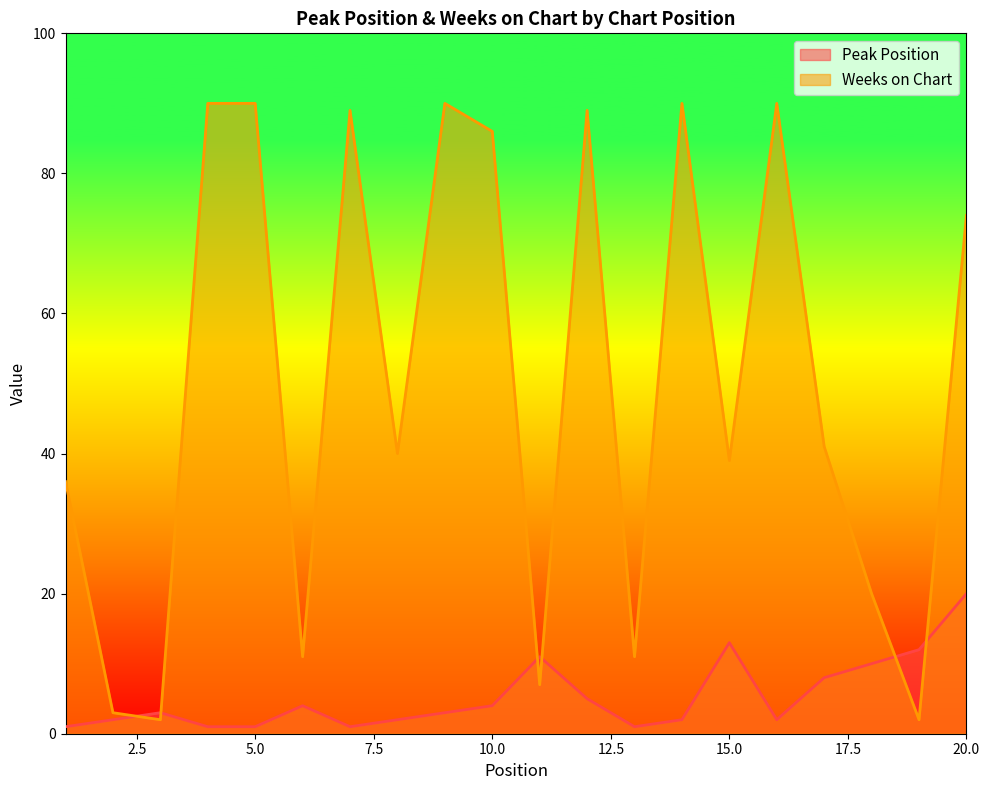

Between 12 and 13, which series saw the biggest shift?

Weeks on Chart